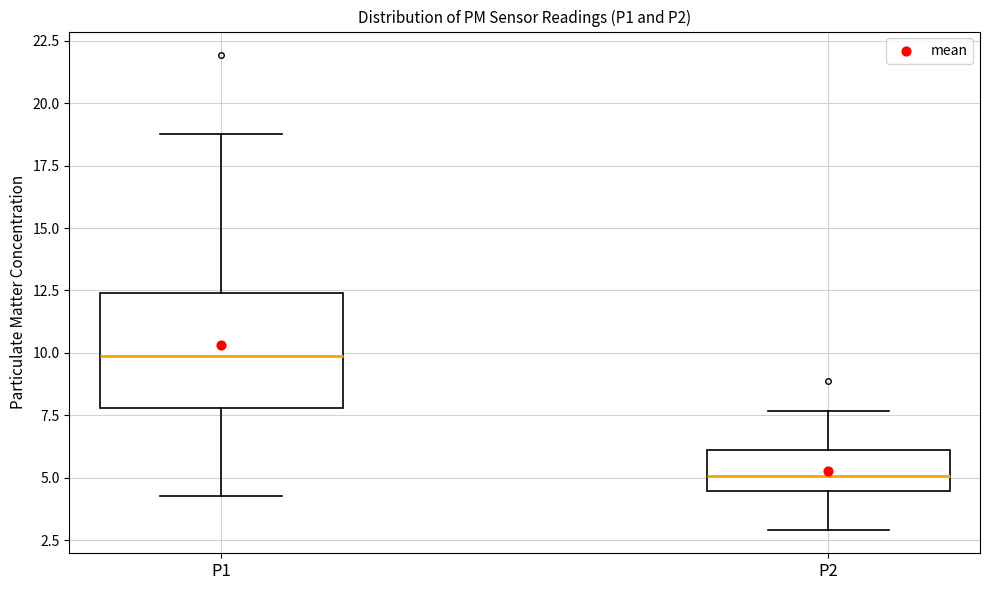

Where does the lower whisker of the box for P2 end on the y-axis? The values are not printed on the chart, so give them approximately, as read against the axis.

3.0